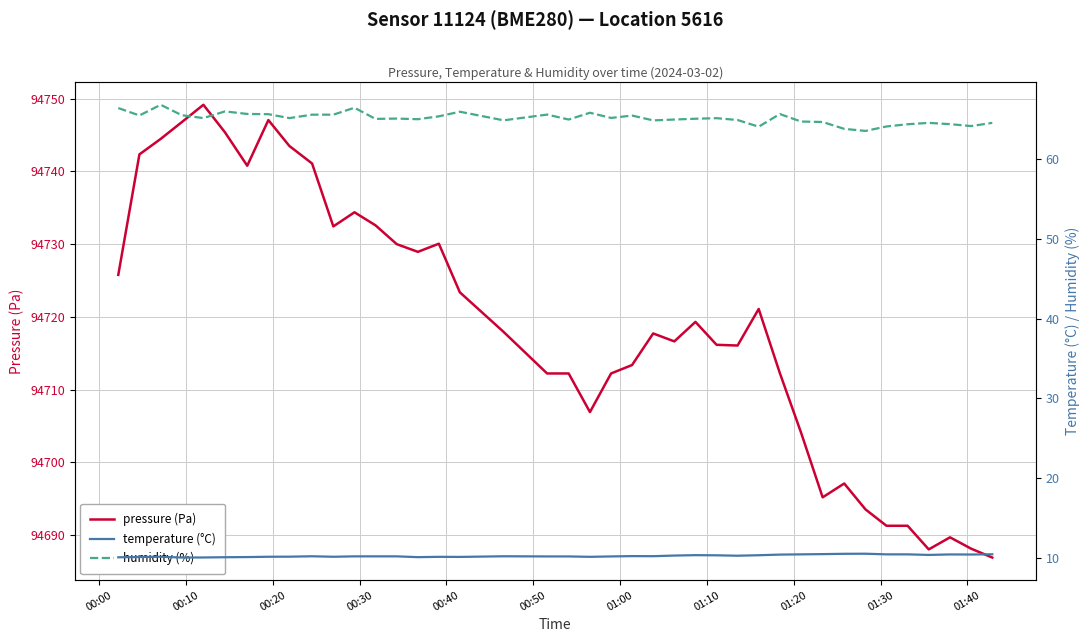

In humidity (%), how many points are higher than both neighbors (excluding endpoints)?

11